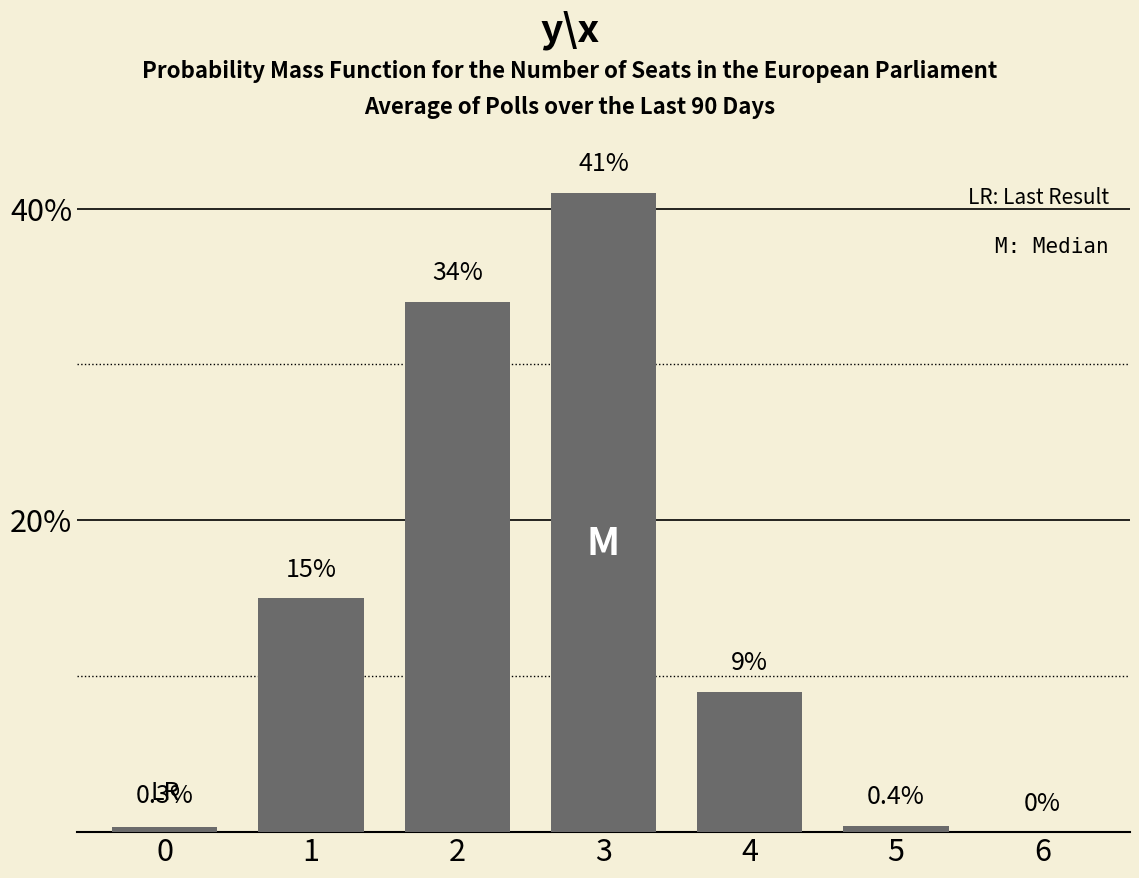

Reading right to left, extract all data points from this chart.

6=0.0	5=0.4	4=9.0	3=41.0	2=34.0	1=15.0	0=0.3